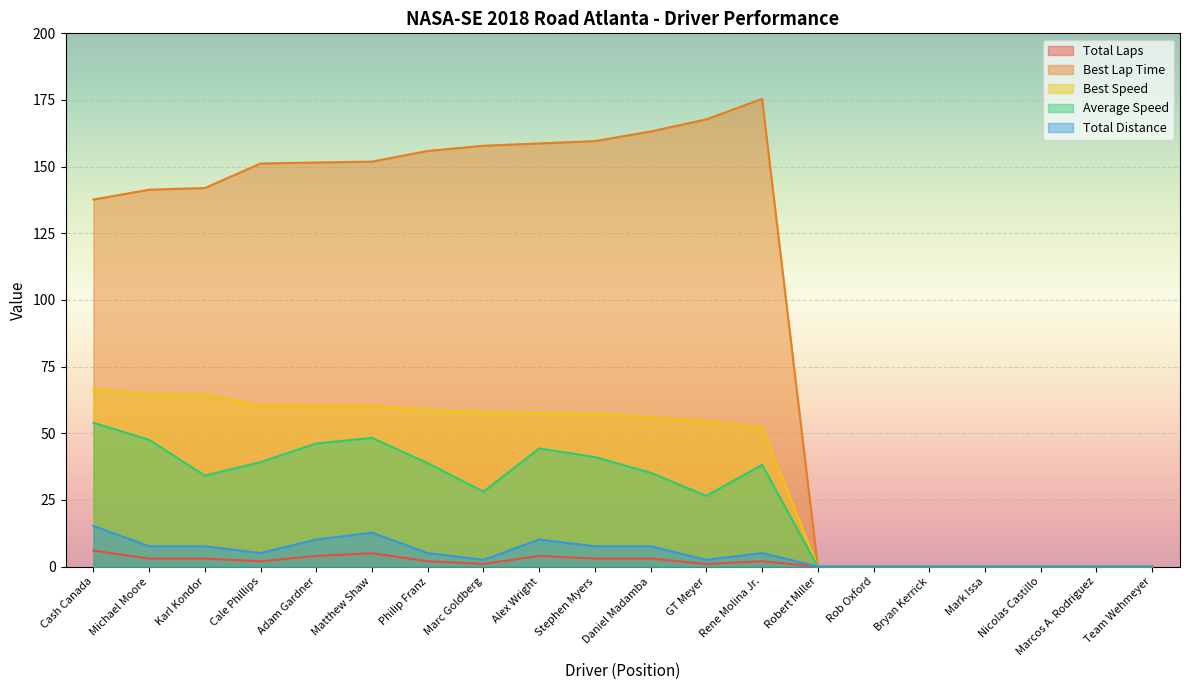

How many lines are shown in the chart?

5